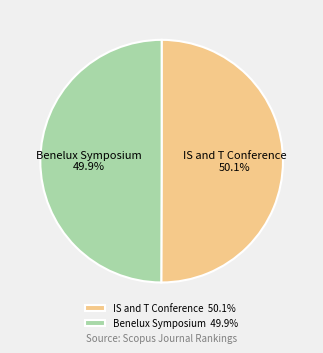

Approximately how many times larger is the value at IS and T Conference compared to Benelux Symposium?

1.0